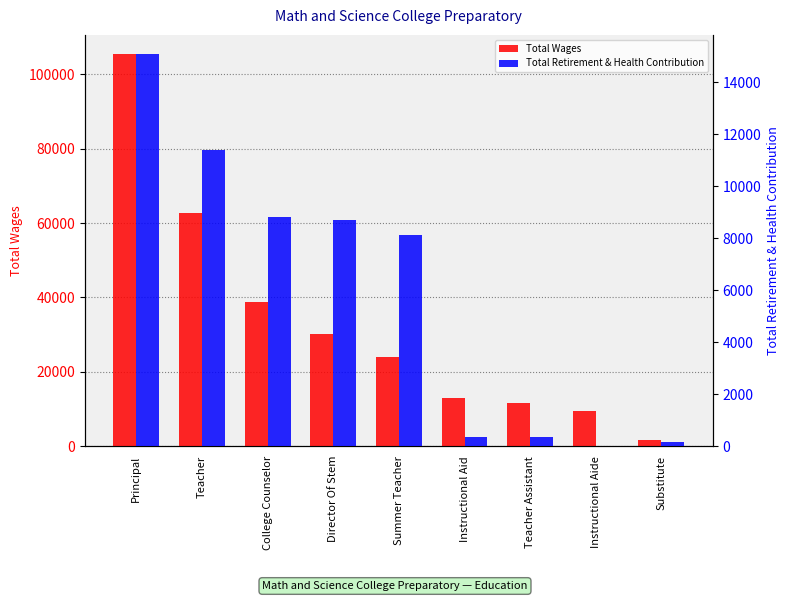

What are all the series names shown in the legend?

Total Wages, Total Retirement & Health Contribution